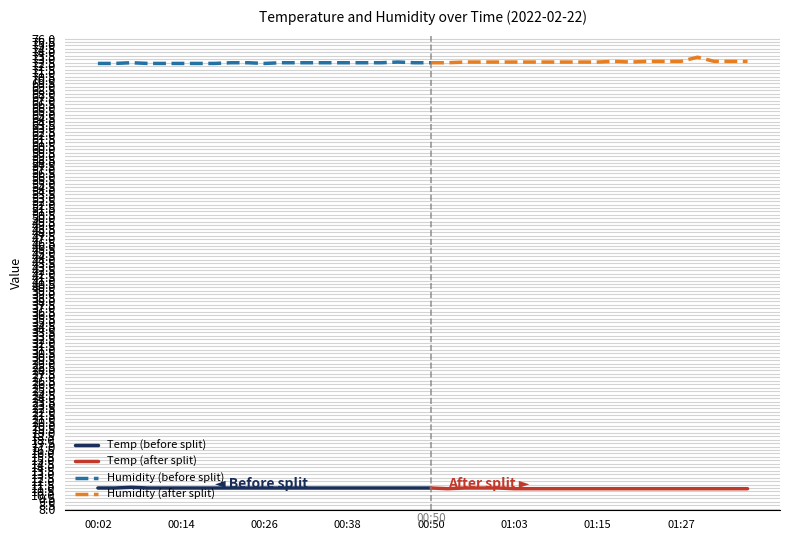

The Humidity series shows 72.5 at 00:24. True or false?

True